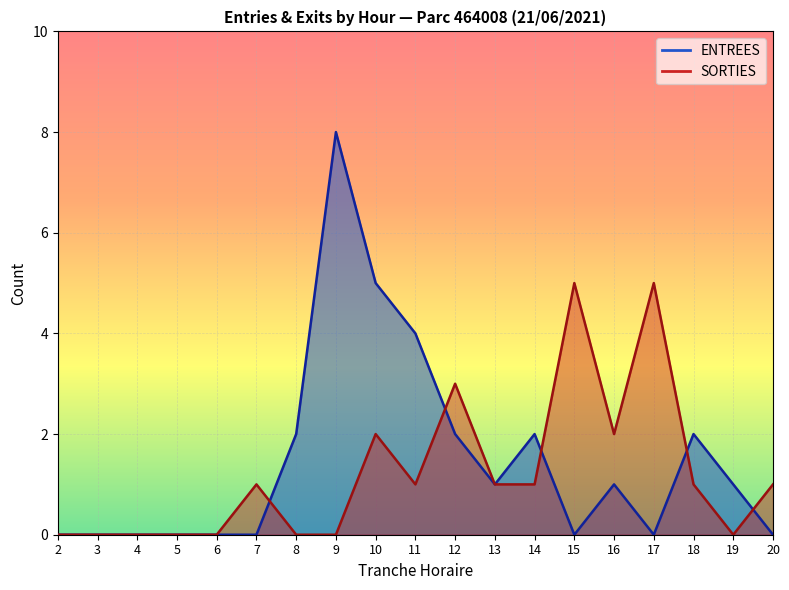

Which series ends up on top after the final intersection of SORTIES and ENTREES?

SORTIES